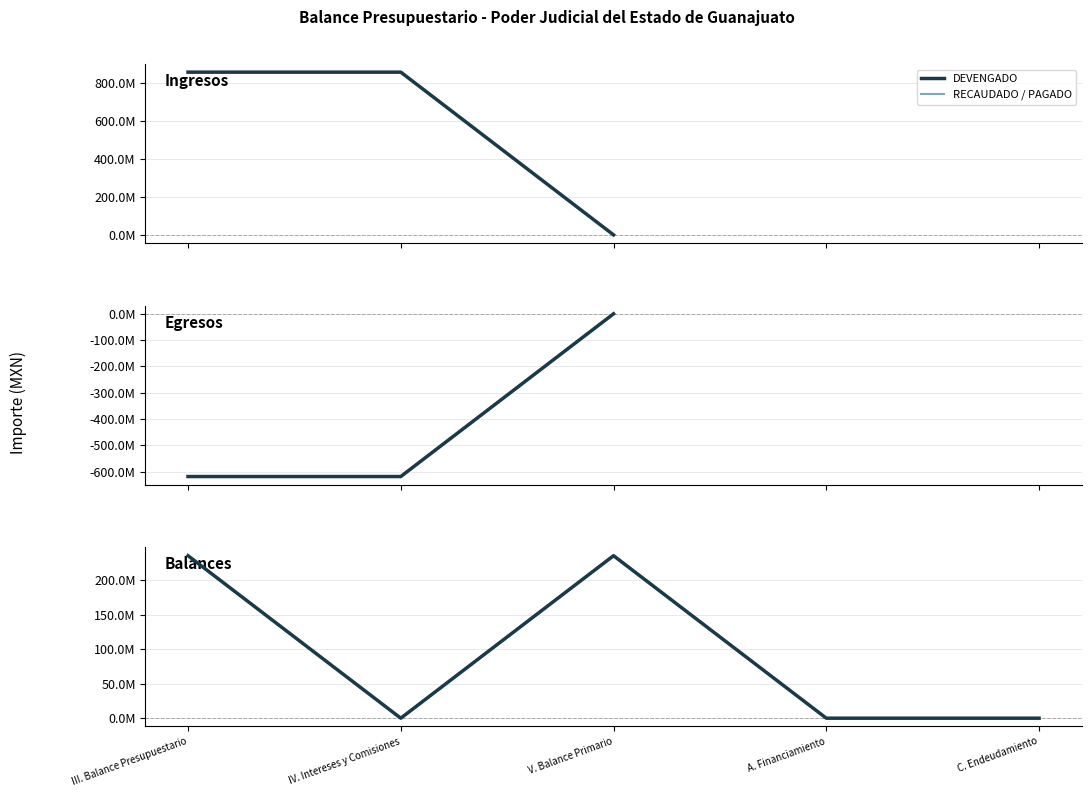

At how many categories does at least one series exceed 43755032?

2